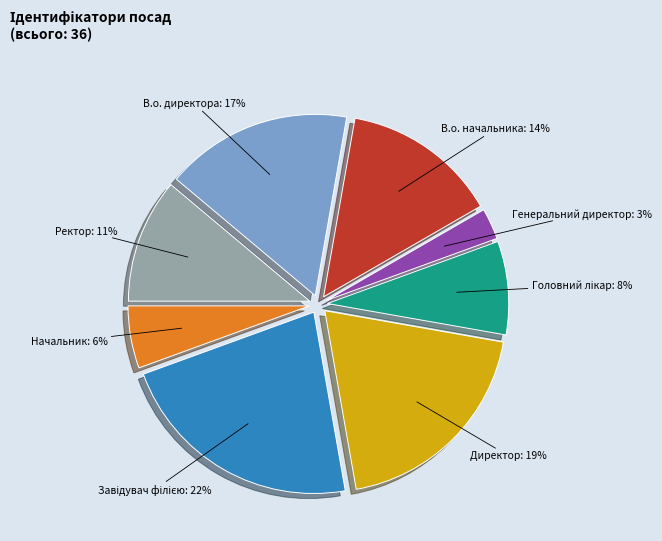

Does Генеральний директор represent more than half of the total?

No